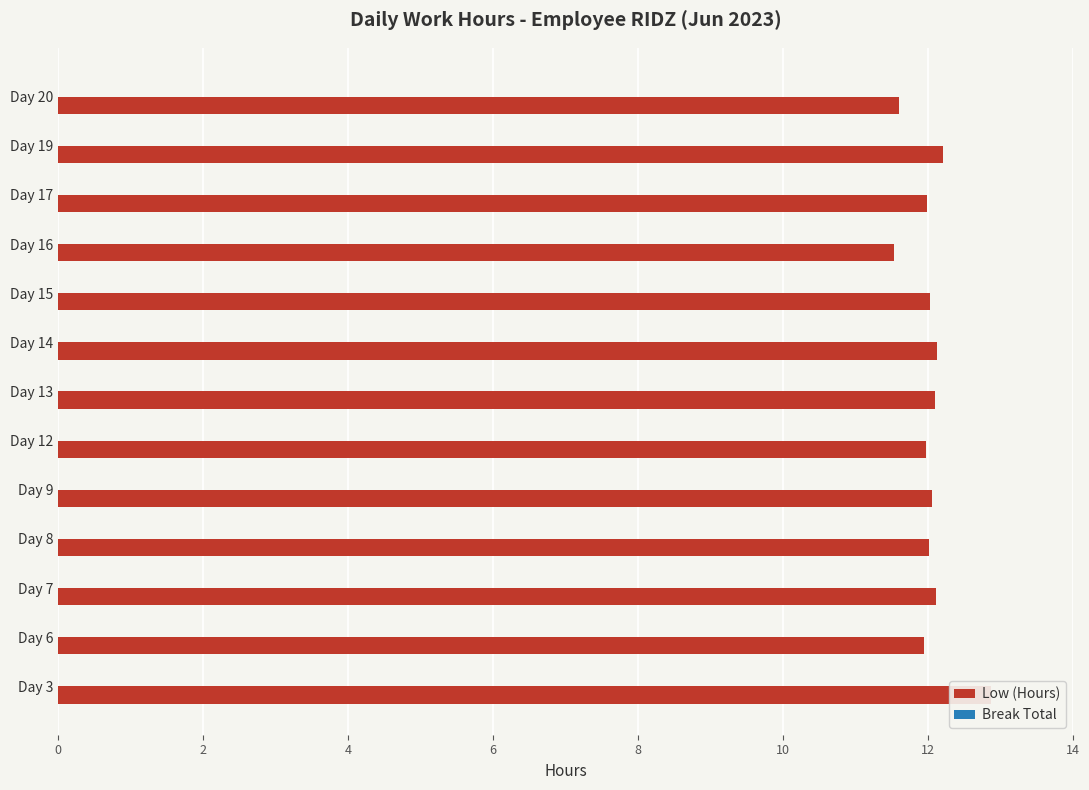

What is the value of the Break Total bar at the 13th from the left?

0.3